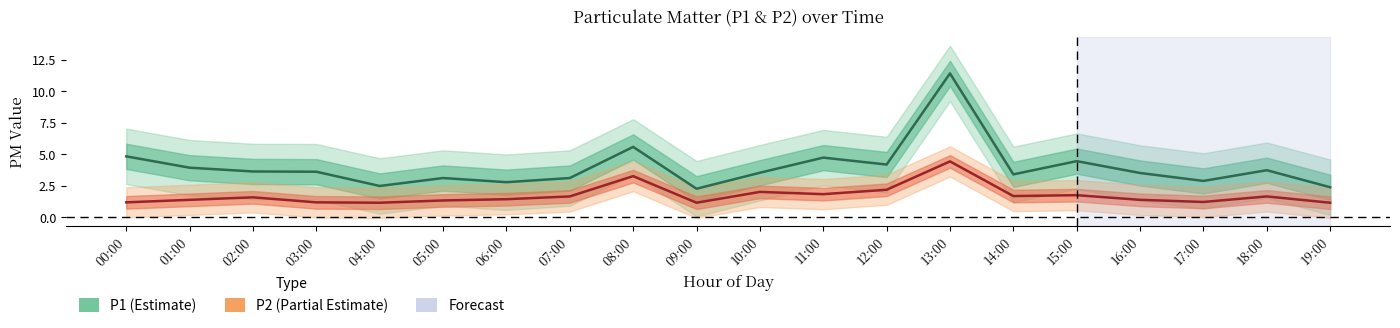

List the labels in order of P2 value, largest first.

13:00, 08:00, 12:00, 10:00, 11:00, 15:00, 14:00, 07:00, 18:00, 02:00, 06:00, 01:00, 16:00, 05:00, 17:00, 00:00, 03:00, 04:00, 09:00, 19:00